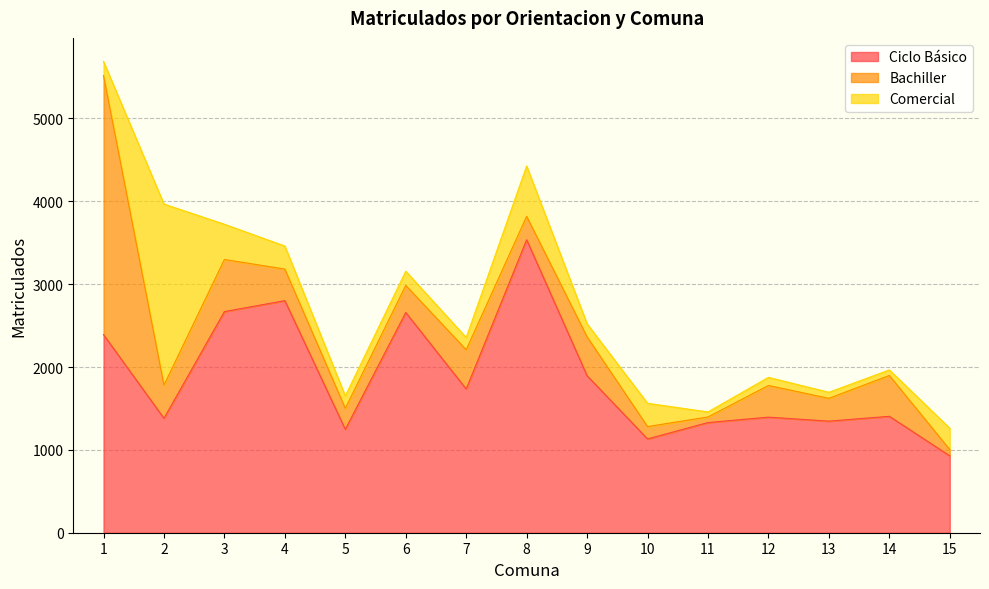

Is it true that Ciclo Básico equals 2011 at 5?

False